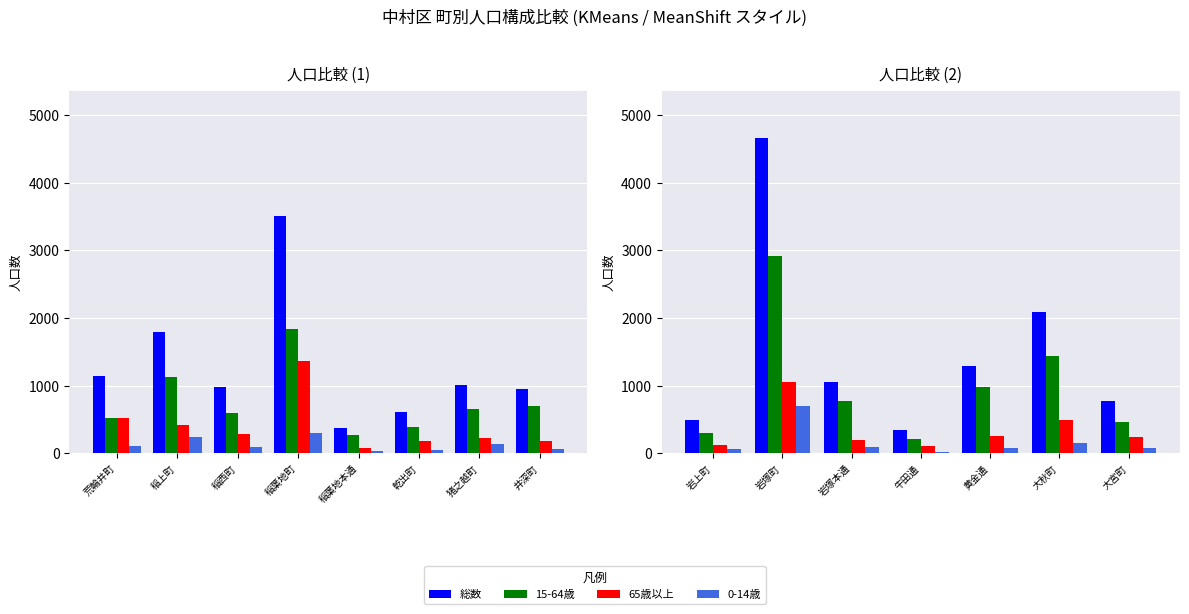

What are all the series names shown in the legend?

総数, 15-64歳, 65歳以上, 0-14歳